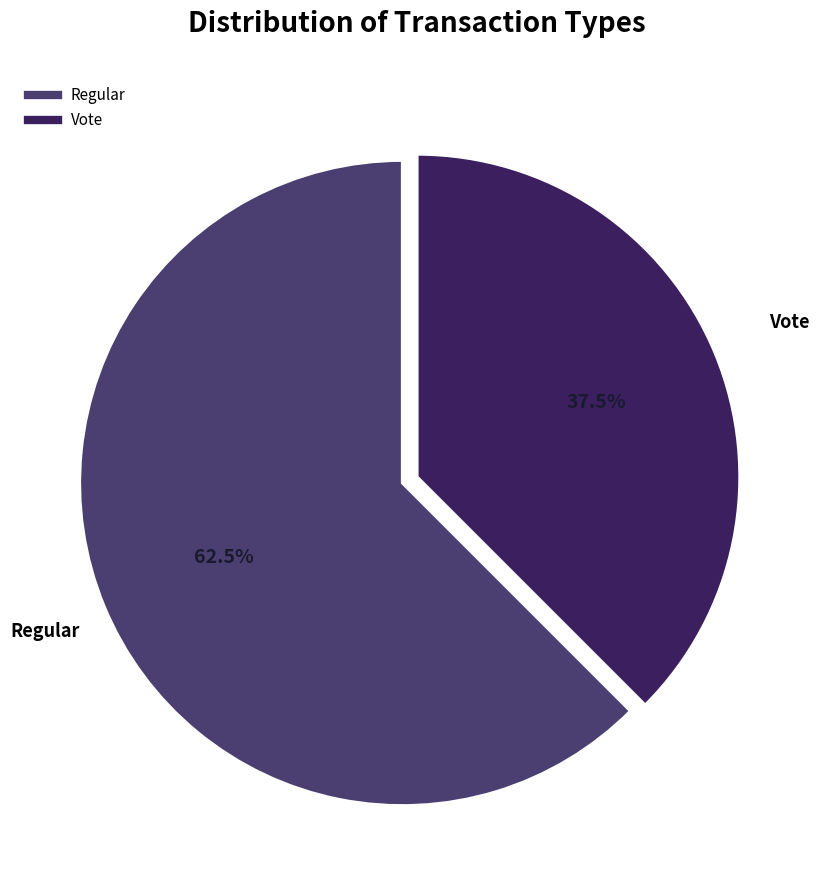

Which category has the biggest portion of the pie?

Regular